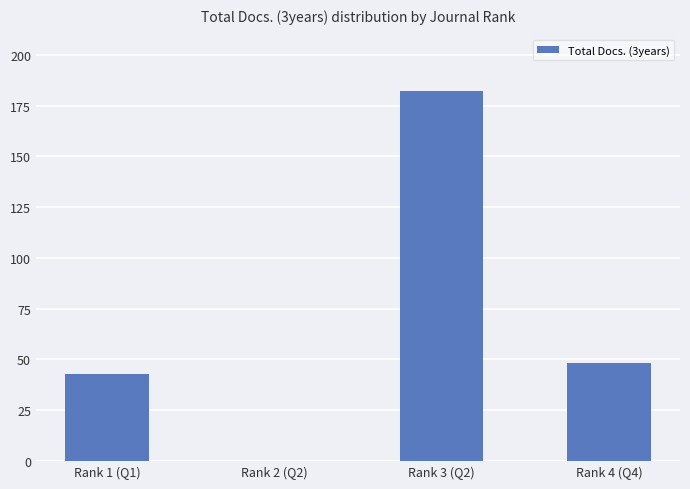

At which label is the value closest to 91?

Rank 4 (Q4)